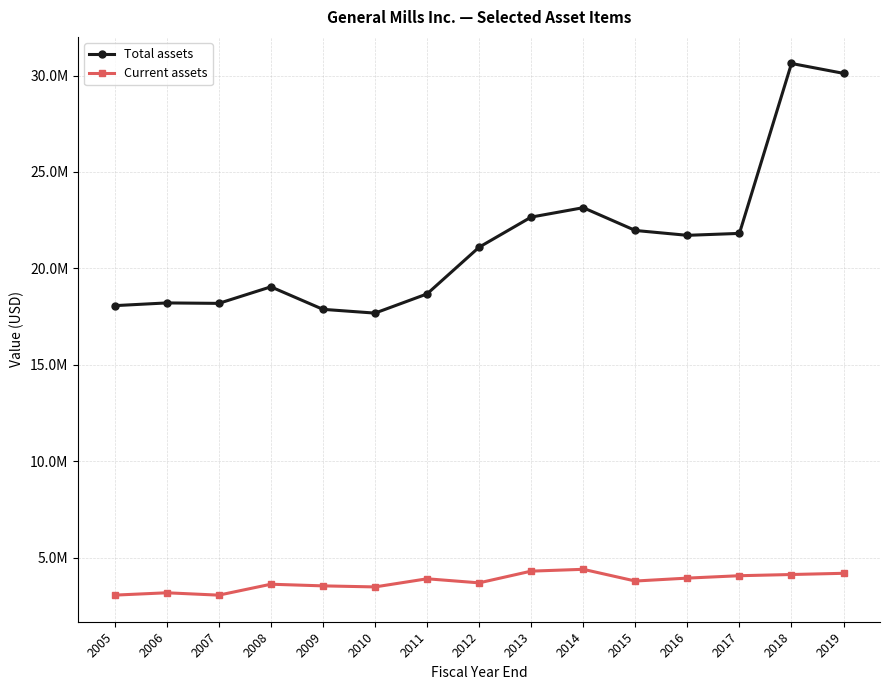

What are all the series names shown in the legend?

Total assets, Current assets